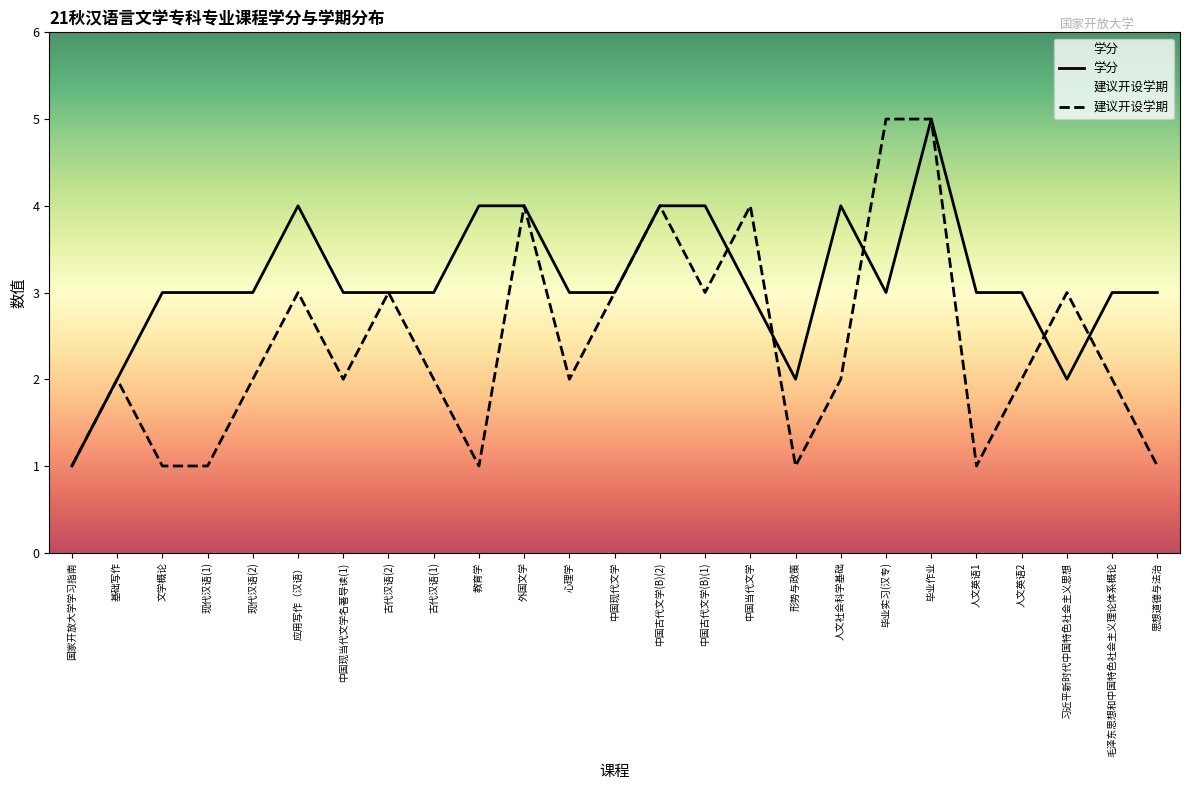

The 学分 series shows 4 at 教育学. True or false?

True